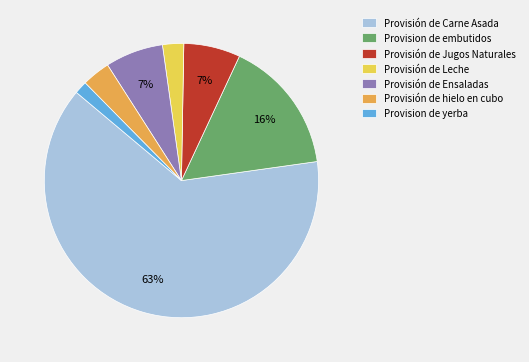

Is it true that Provisión de Carne Asada is 70% of the pie?

False